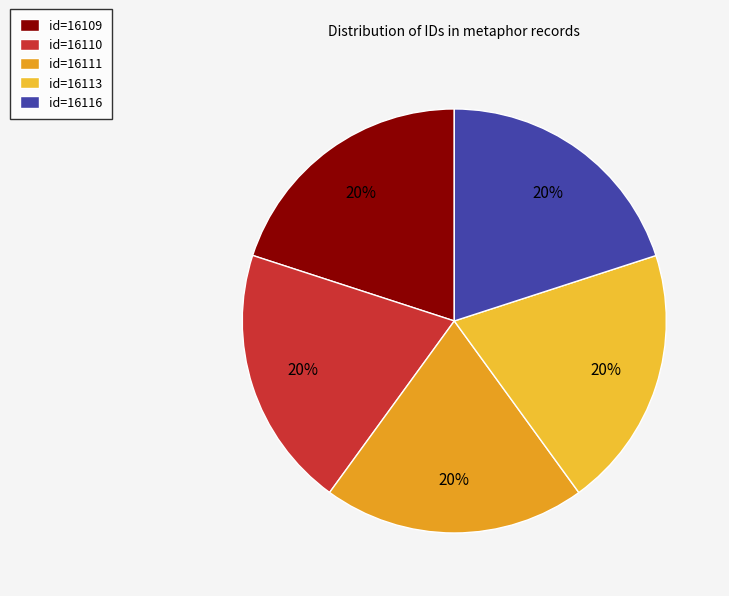

To the nearest percent, what is the average slice percentage?

20%